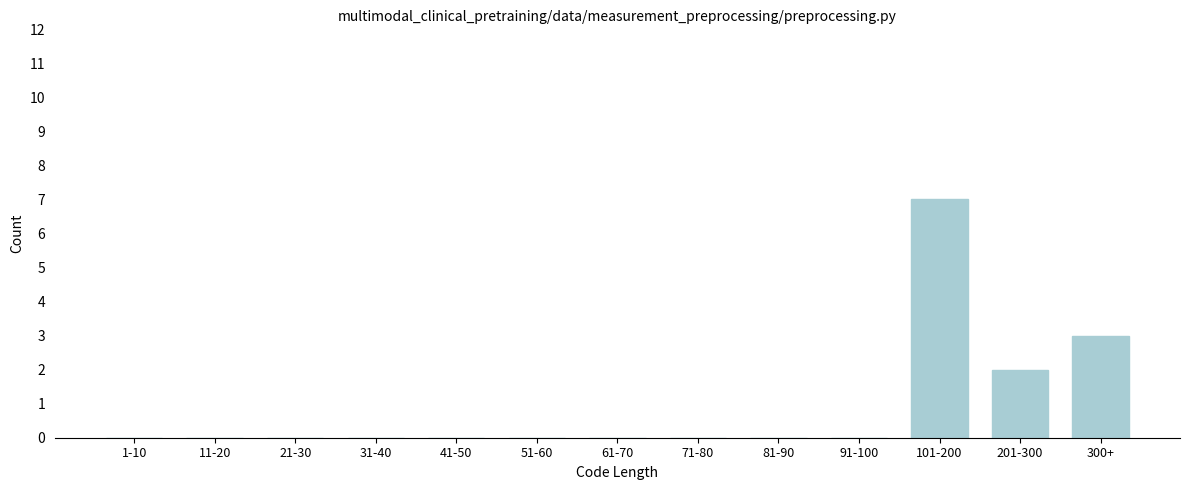

Reading left to right, list all the values displayed in this chart.

1-10=0	11-20=0	21-30=0	31-40=0	41-50=0	51-60=0	61-70=0	71-80=0	81-90=0	91-100=0	101-200=7	201-300=2	300+=3